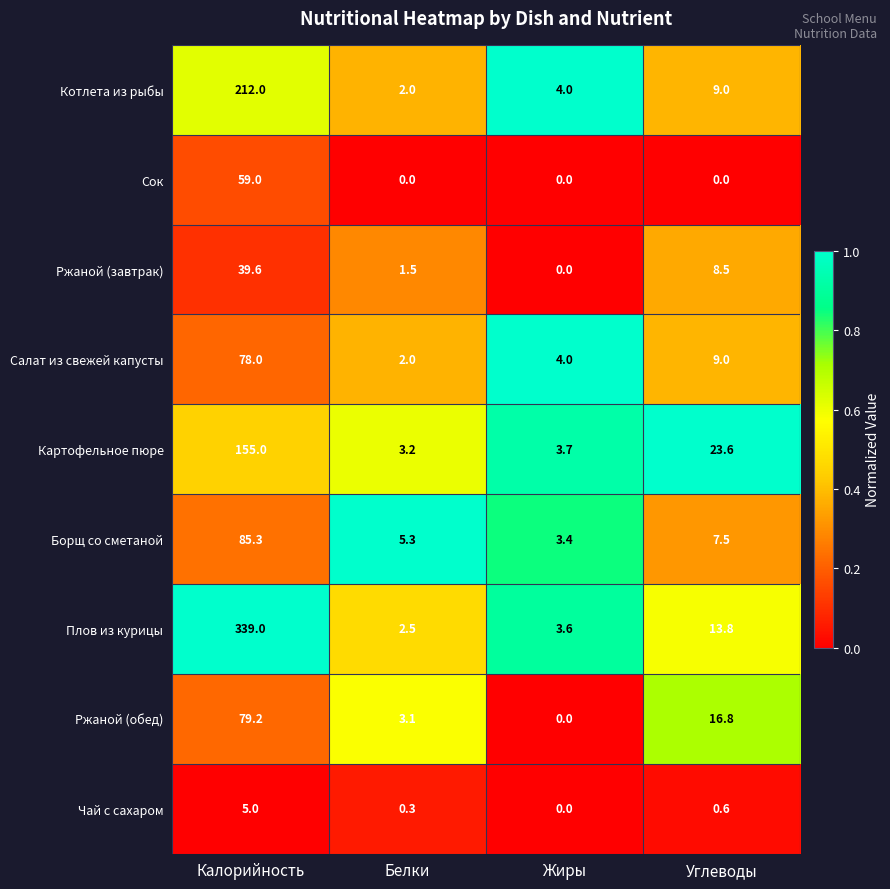

Which series has the widest spread of values?

Плов из курицы